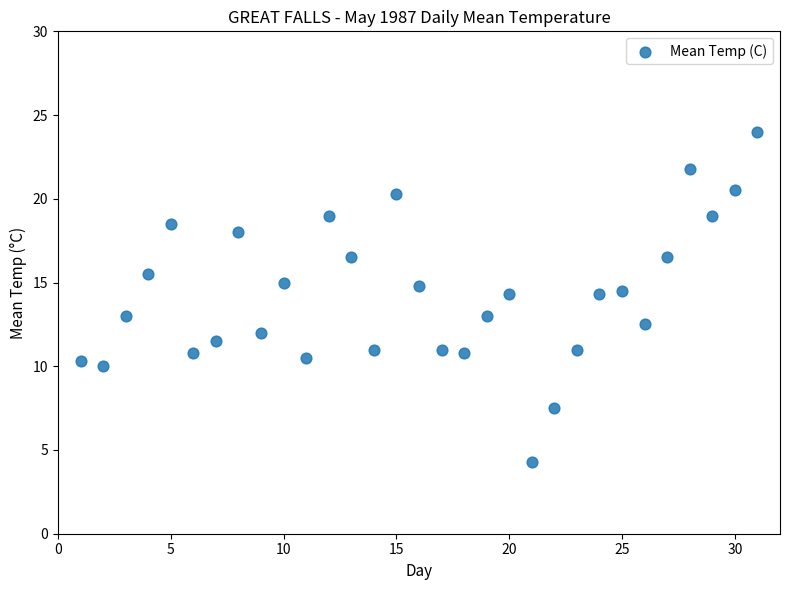

What is the range of X values (max minus min)?

30.0